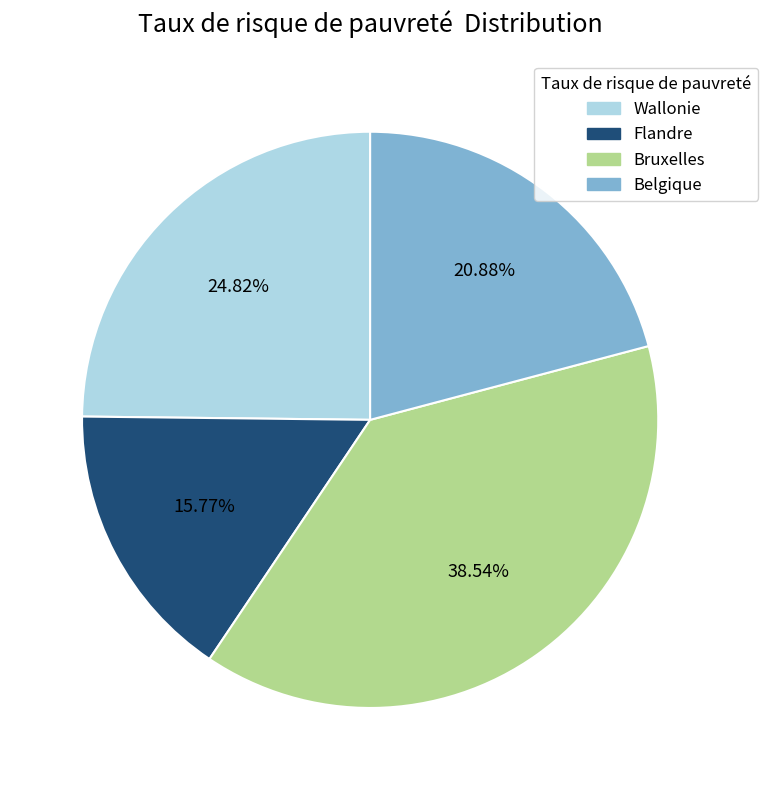

Rank the categories by value from lowest to highest.

Flandre, Belgique, Wallonie, Bruxelles